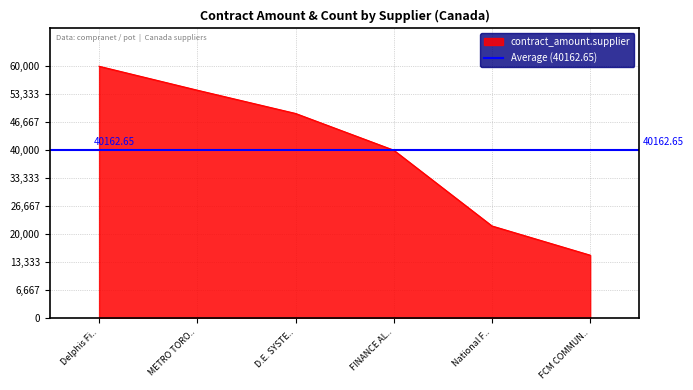

How many lines are shown in the chart?

1